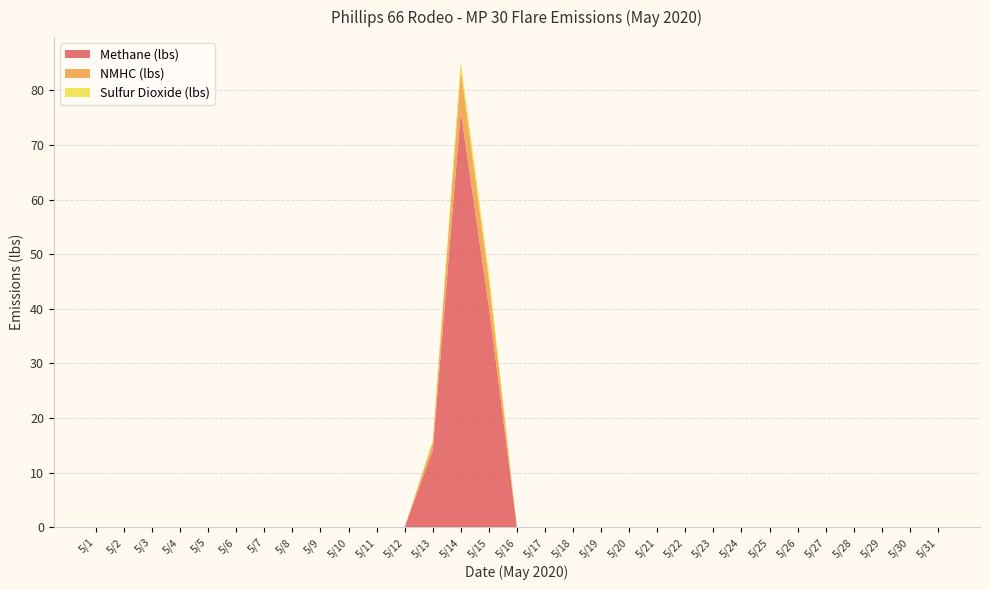

Reading left to right, transcribe all the data shown in this chart.

Methane (lbs): 0.0	0.0	0.0	0.0	0.0	0.0	0.0	0.0	0.0	0.0	0.0	0.0	14.1	76.1	40.4	0.0	0.0	0.0	0.0	0.0	0.0	0.0	0.0	0.0	0.0	0.0	0.0	0.0	0.0	0.0	0.0
NMHC (lbs): 0.0	0.0	0.0	0.0	0.0	0.0	0.0	0.0	0.0	0.0	0.0	0.0	1.4	7.7	5.0	0.0	0.0	0.0	0.0	0.0	0.0	0.0	0.0	0.0	0.0	0.0	0.0	0.0	0.0	0.0	0.0
Sulfur Dioxide (lbs): 0.0	0.0	0.0	0.0	0.0	0.0	0.0	0.0	0.0	0.0	0.0	0.0	0.3	1.6	1.4	0.0	0.0	0.0	0.0	0.0	0.0	0.0	0.0	0.0	0.0	0.0	0.0	0.0	0.0	0.0	0.0